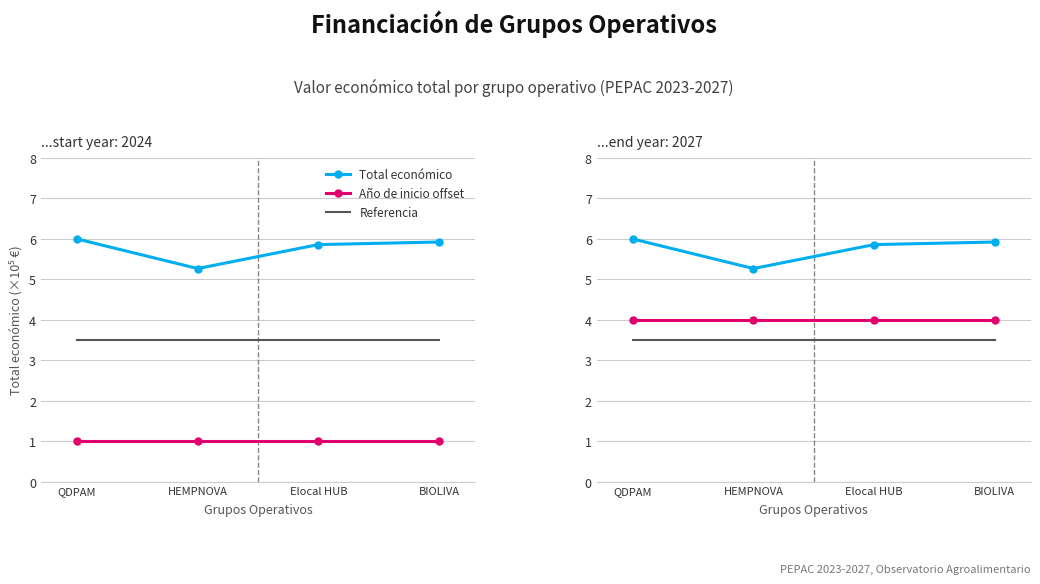

True or false: Año de inicio offset and Total económico cross at least once.

False